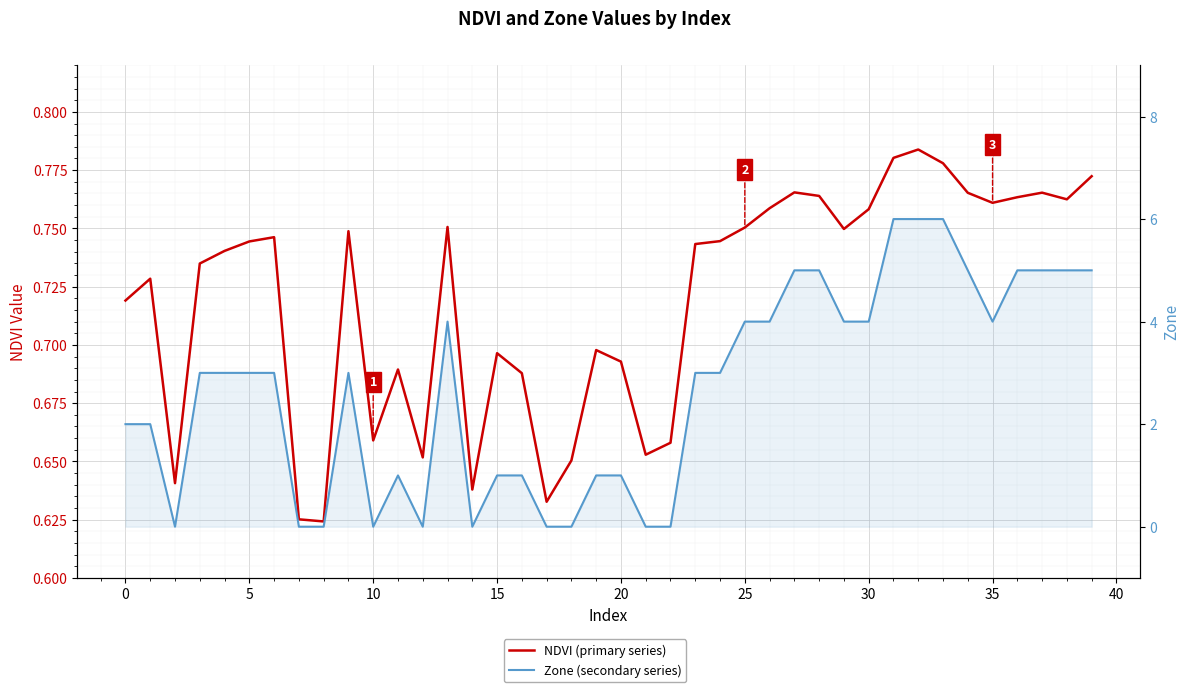

Which category has the highest value in the NDVI (primary series) series?

32